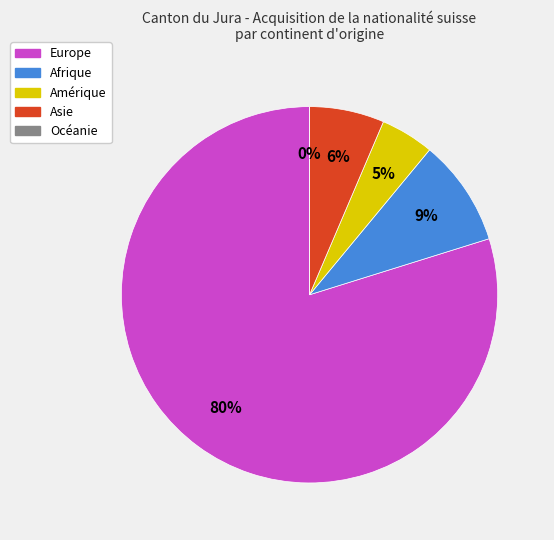

How many slices are in this pie chart?

5